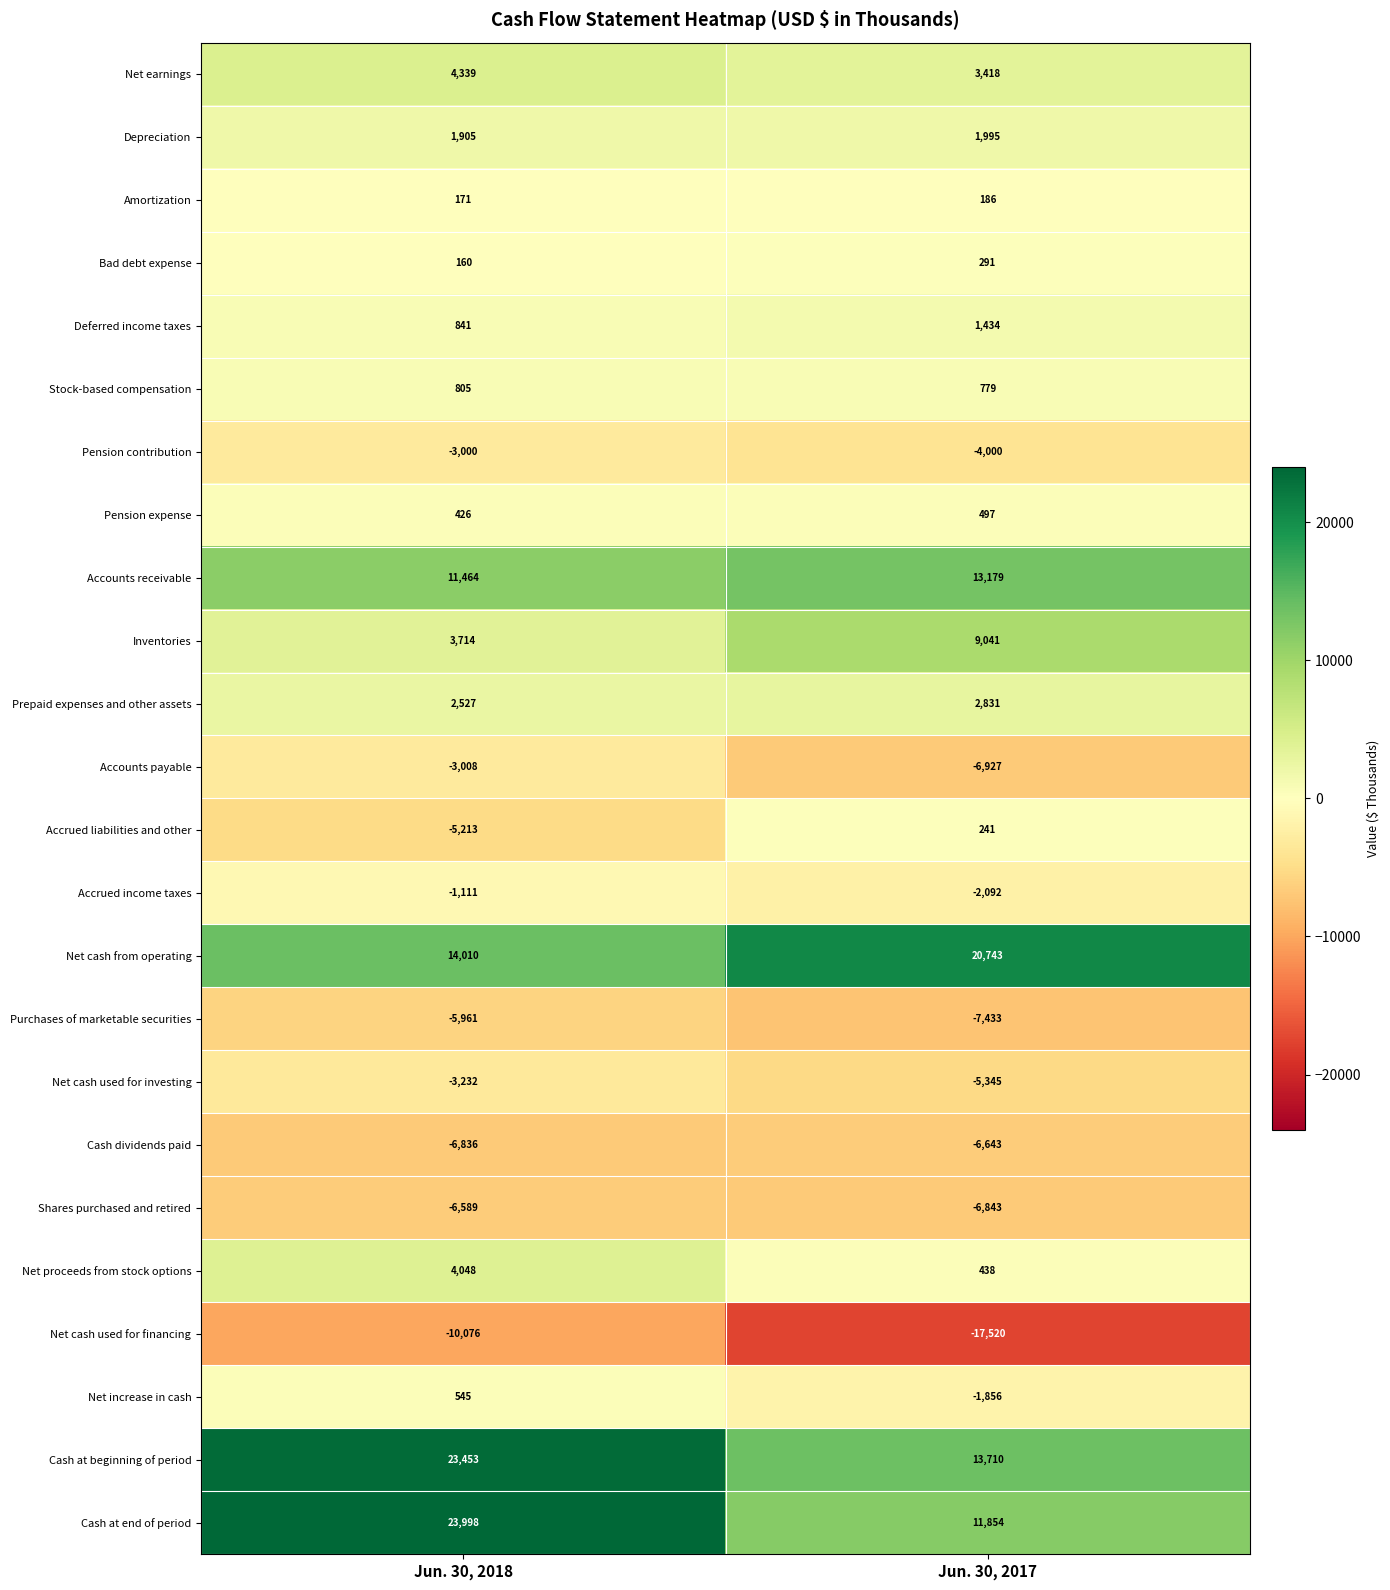

What is the difference between the highest and lowest values at Jun. 30, 2017?

38263